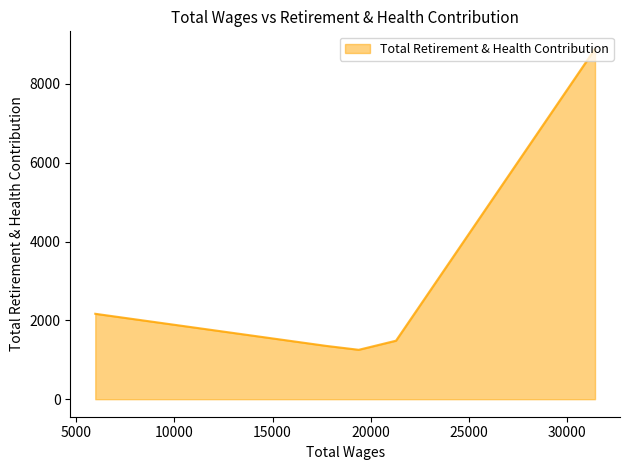

What is the average value?

3030